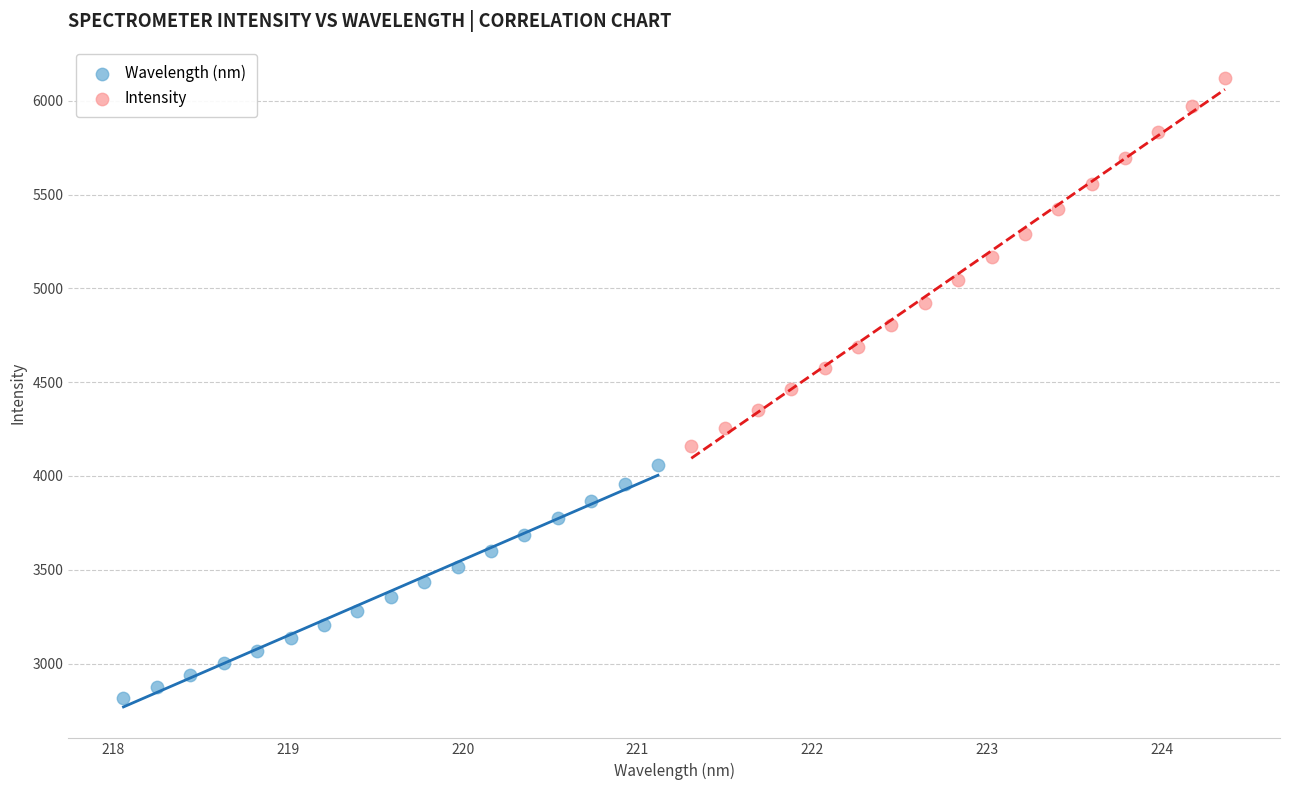

Which series contains the lowest Y value?

Wavelength (nm)